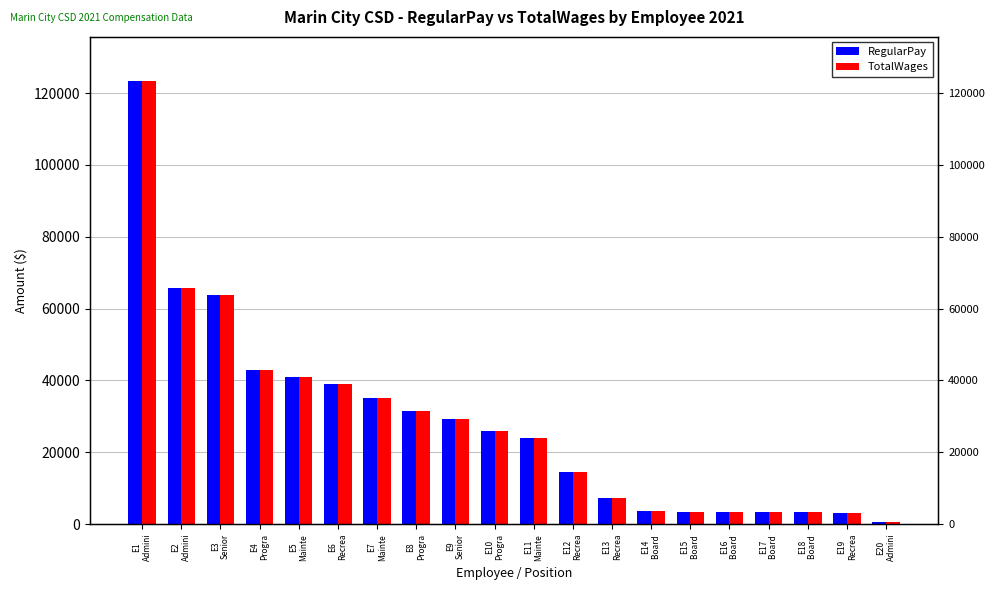

Which category has the lowest value across all series?

E20
Admini